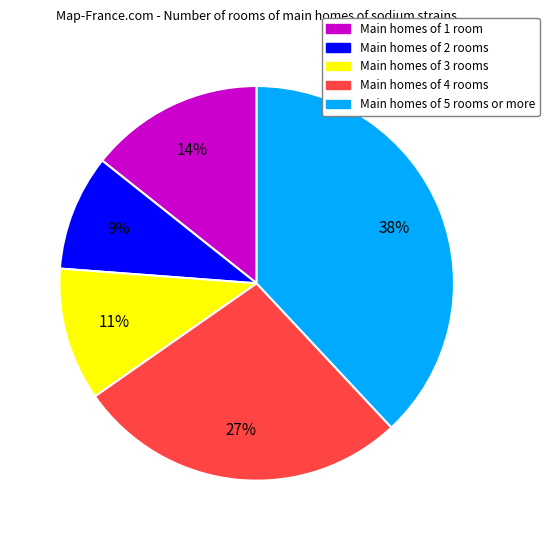

True or false: Main homes of 3 rooms accounts for 3% of the total.

False